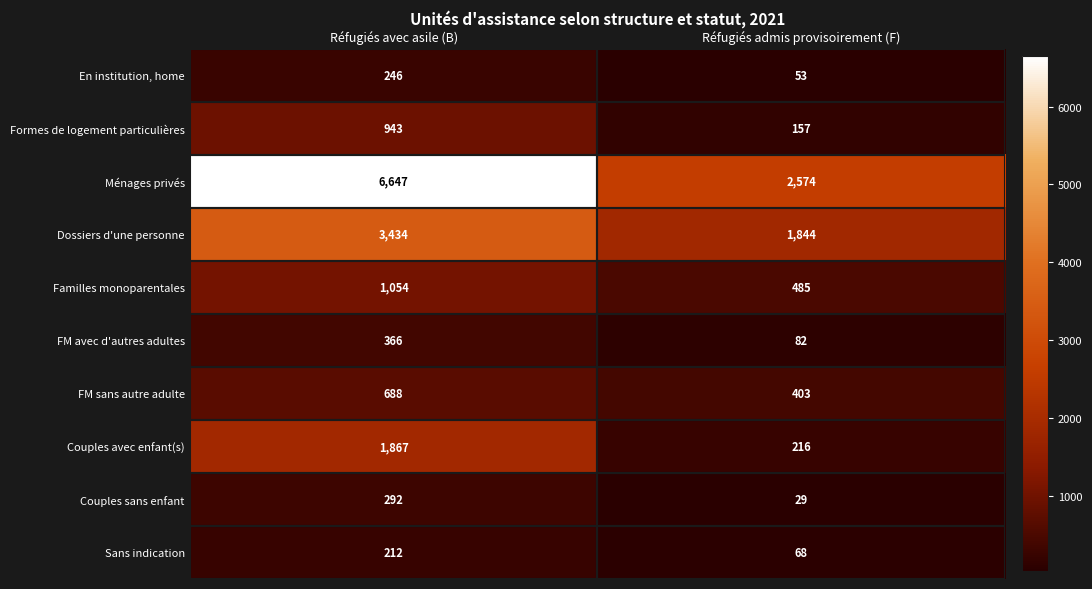

Which label corresponds to the largest value in the chart?

Réfugiés avec asile (B)